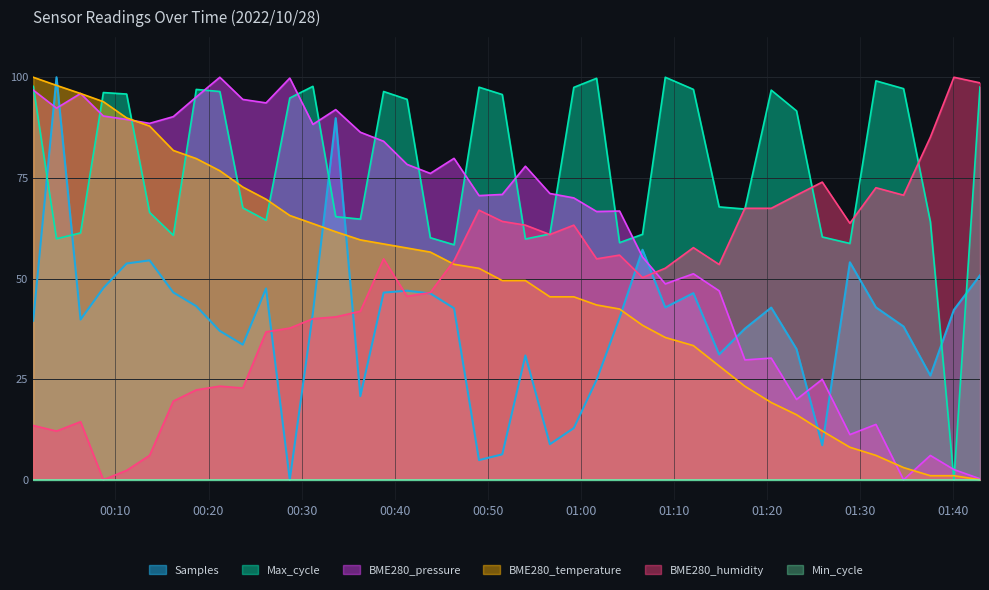

How many interior local peaks does the BME280_pressure series have?

12